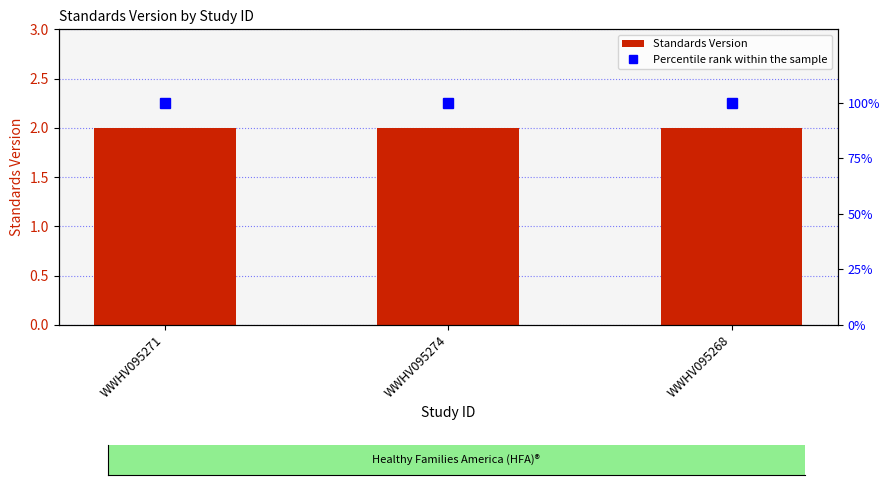

The Percentile rank within the sample series shows 100 at WWHV095274. True or false?

True